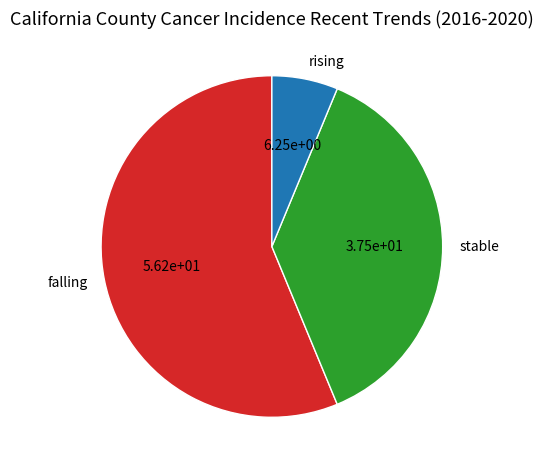

What is the ratio of the value at rising to the value at falling?

0.1